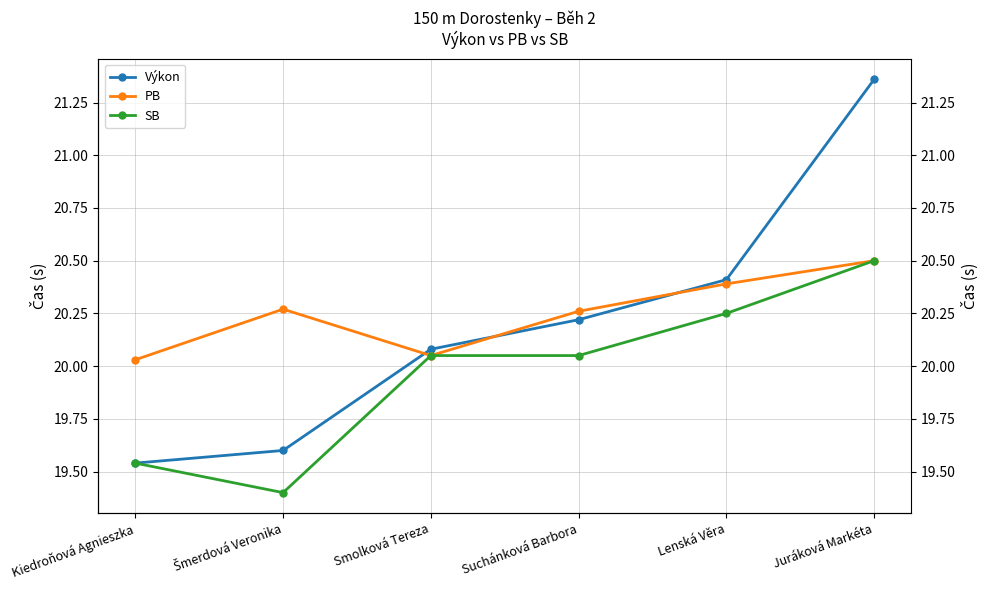

At which category does the chart reach its minimum across all series?

Šmerdová Veronika